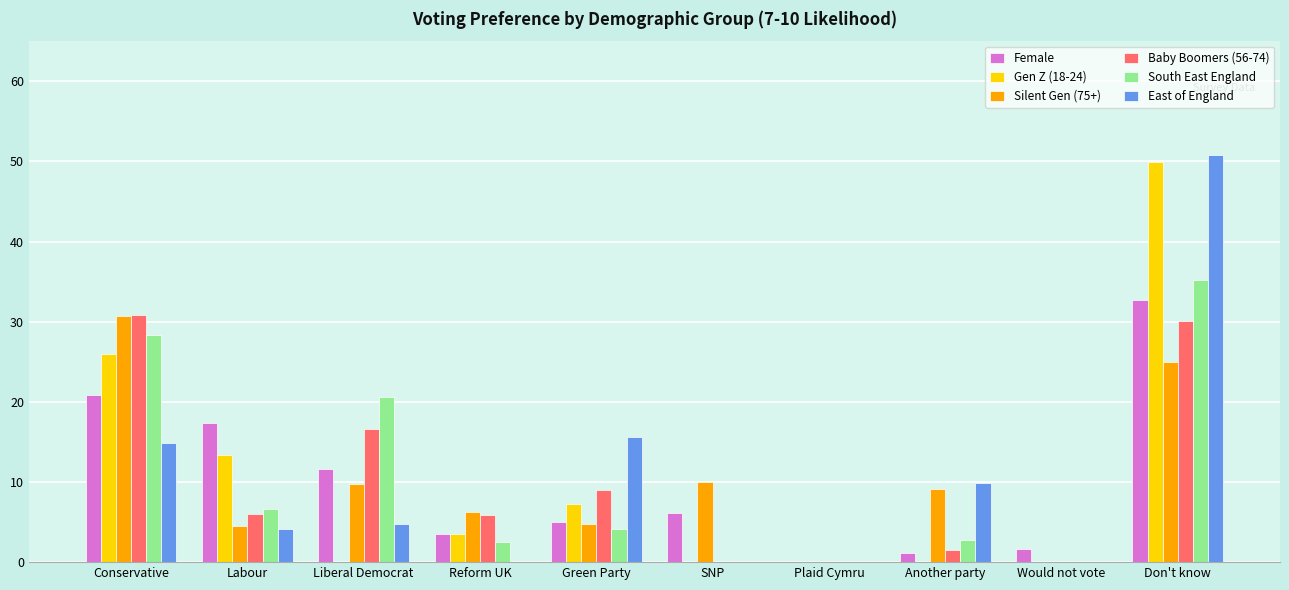

What are all the series names shown in the legend?

Female, Gen Z (18-24), Silent Gen (75+), Baby Boomers (56-74), South East England, East of England